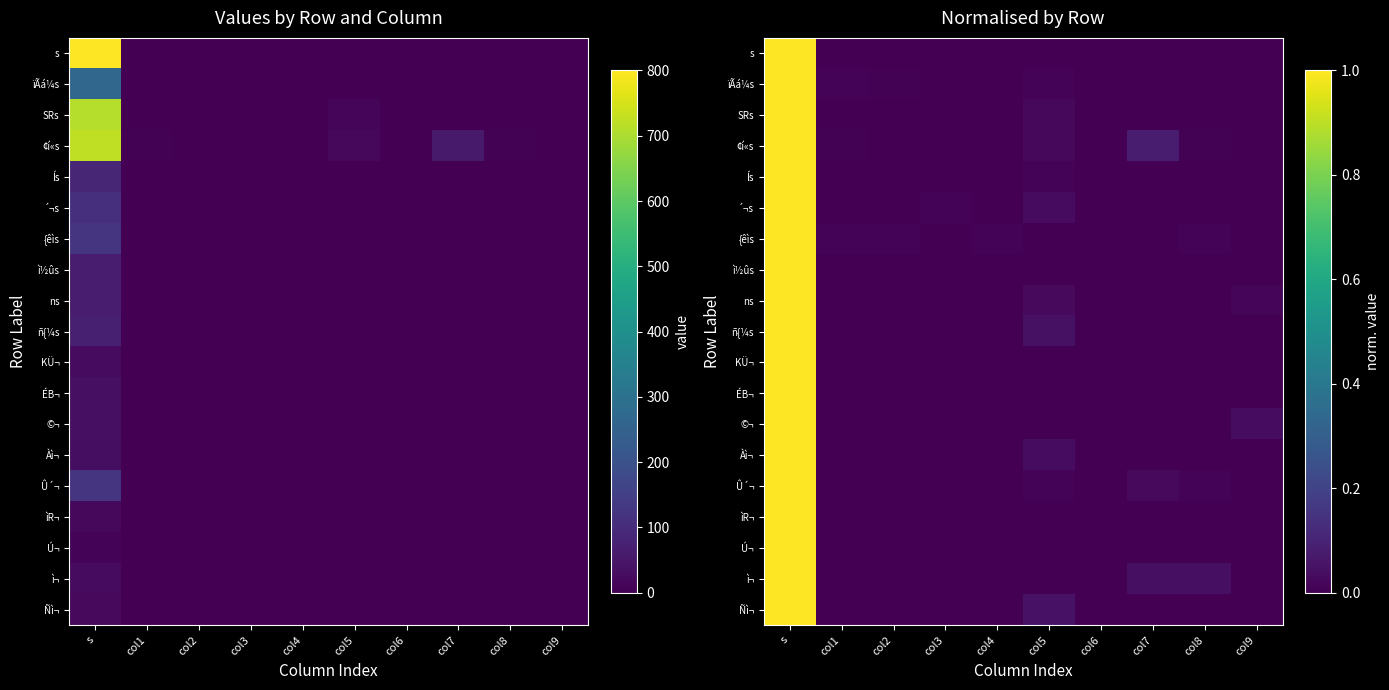

Which has a higher value, col2 or col6?

col6